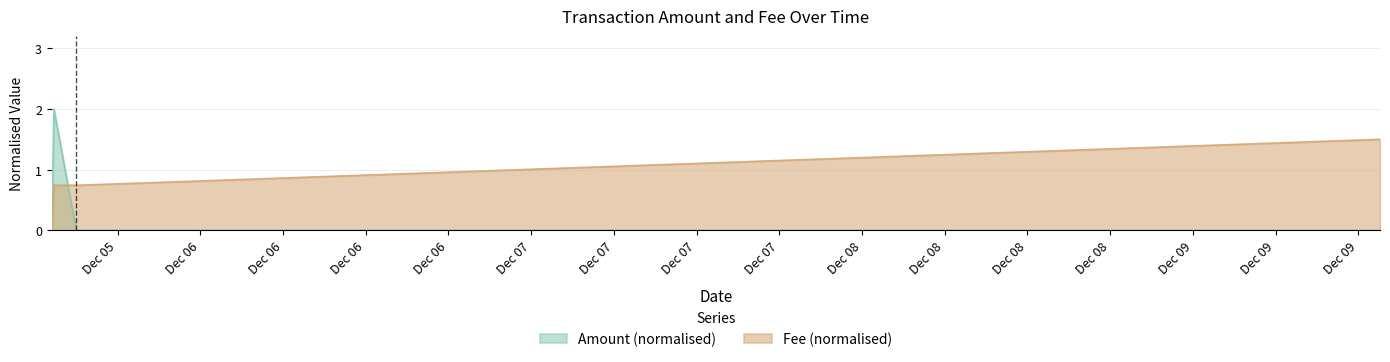

Which series has the largest total across all categories?

Fee (normalised)